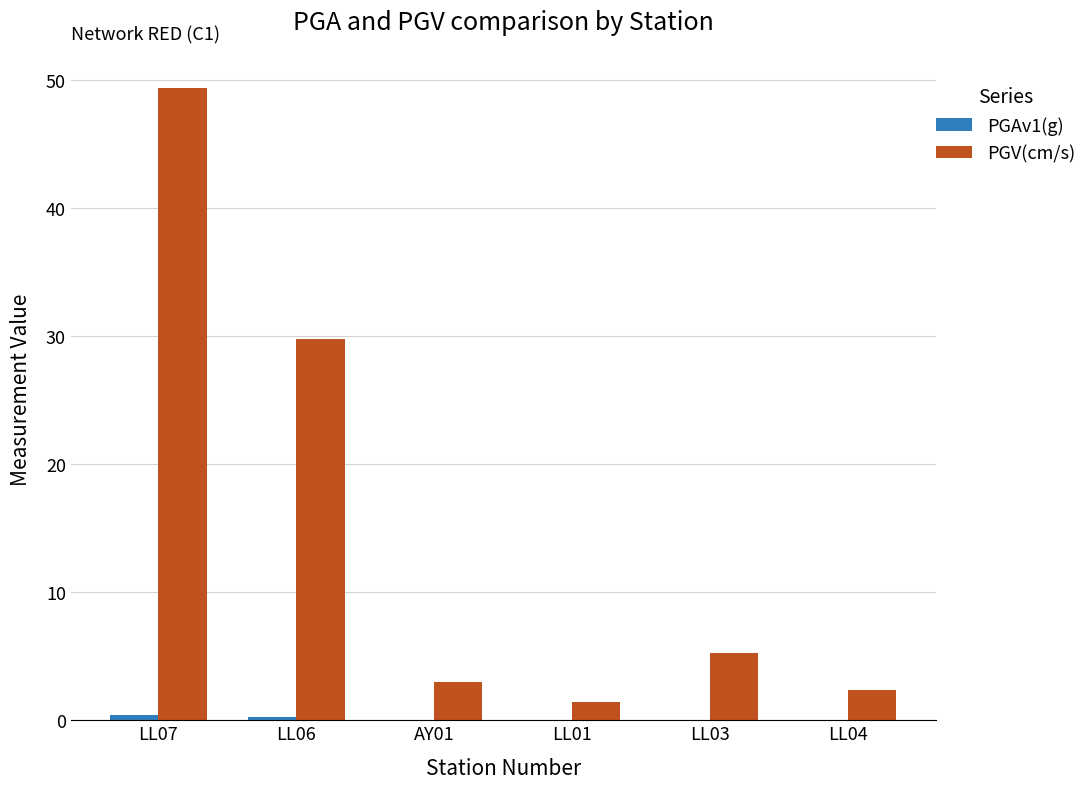

The PGV(cm/s) series shows 7.6 at LL06. True or false?

False